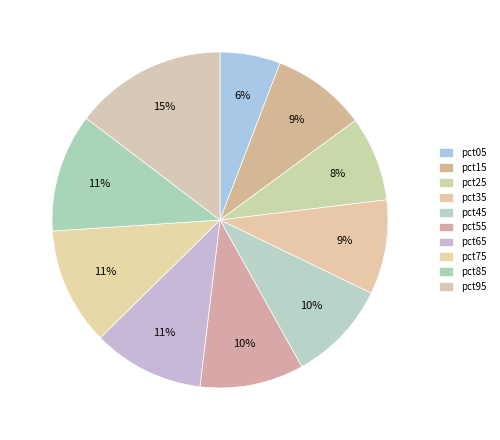

Is it true that pct15 is 9% of the pie?

True